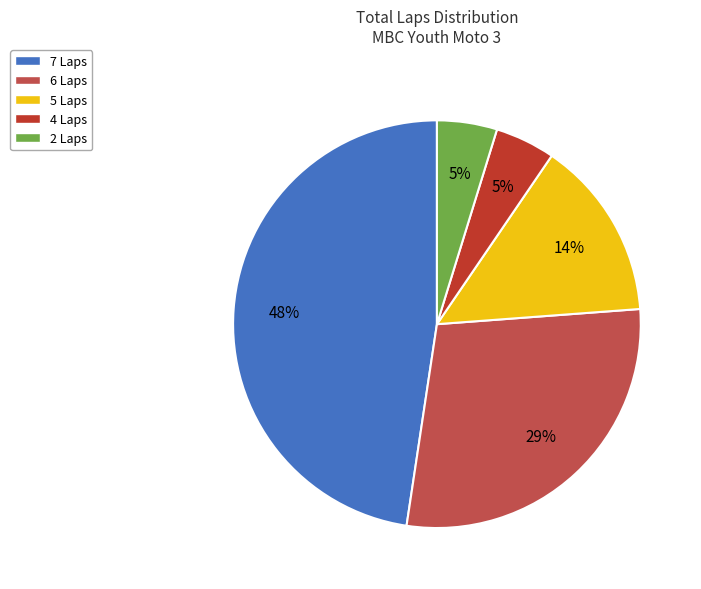

Is it true that 4 Laps is 5% of the pie?

True